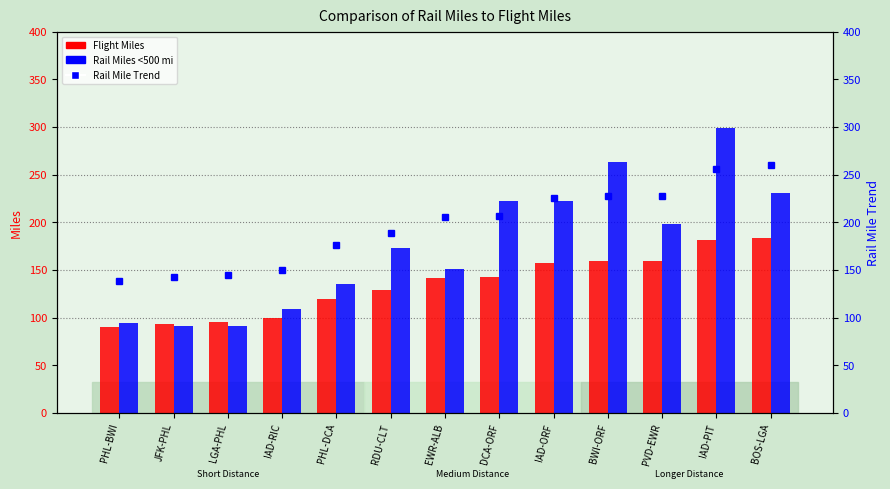

Is the value of Rail Miles <500 mi at DCA-ORF greater than the value of Rail Mile Trend at PHL-BWI?

Yes